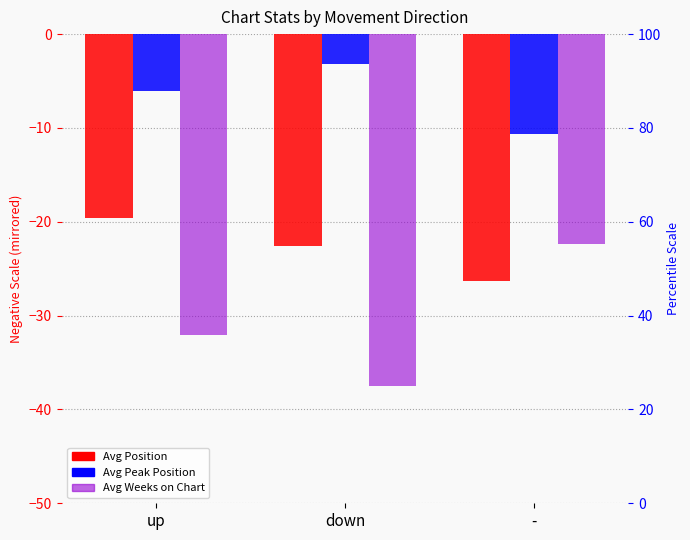

What is the label of the 2nd bar from the right?

down